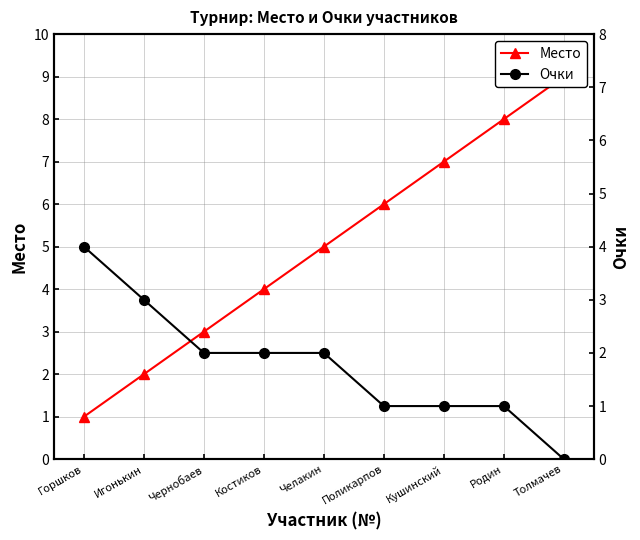

What is the average value of the Очки series?

2